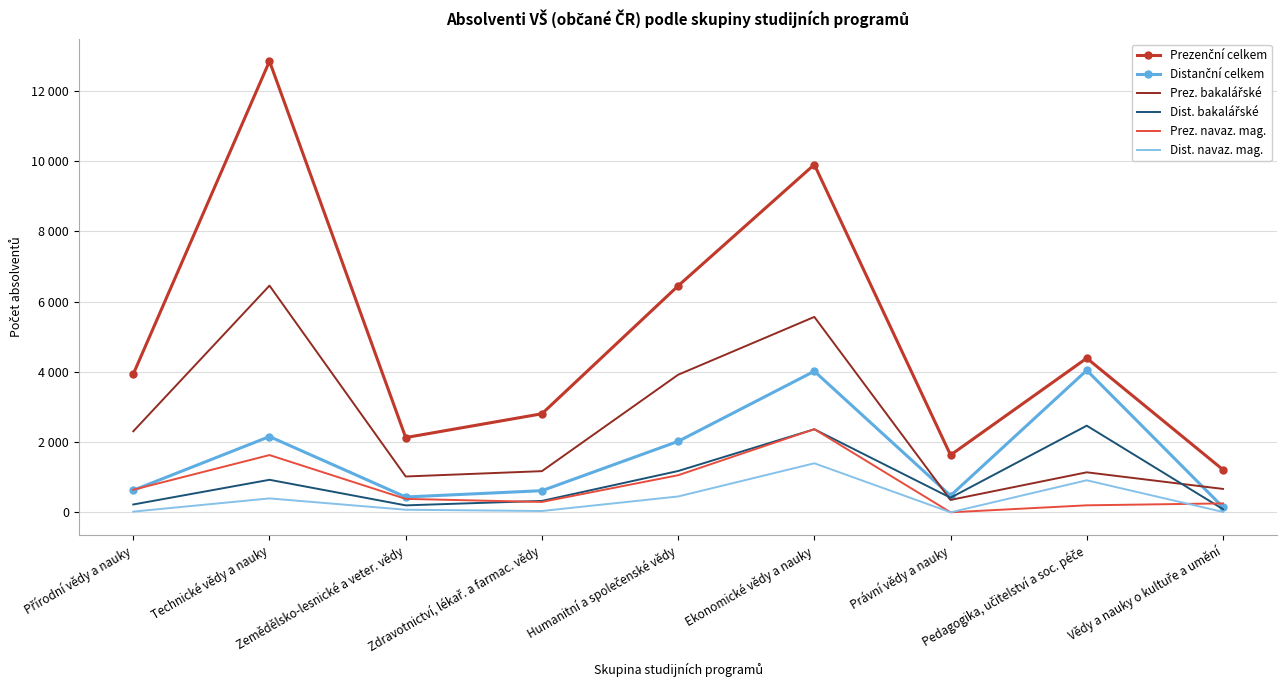

True or false: Dist. bakalářské and Prez. bakalářské cross at least once.

True